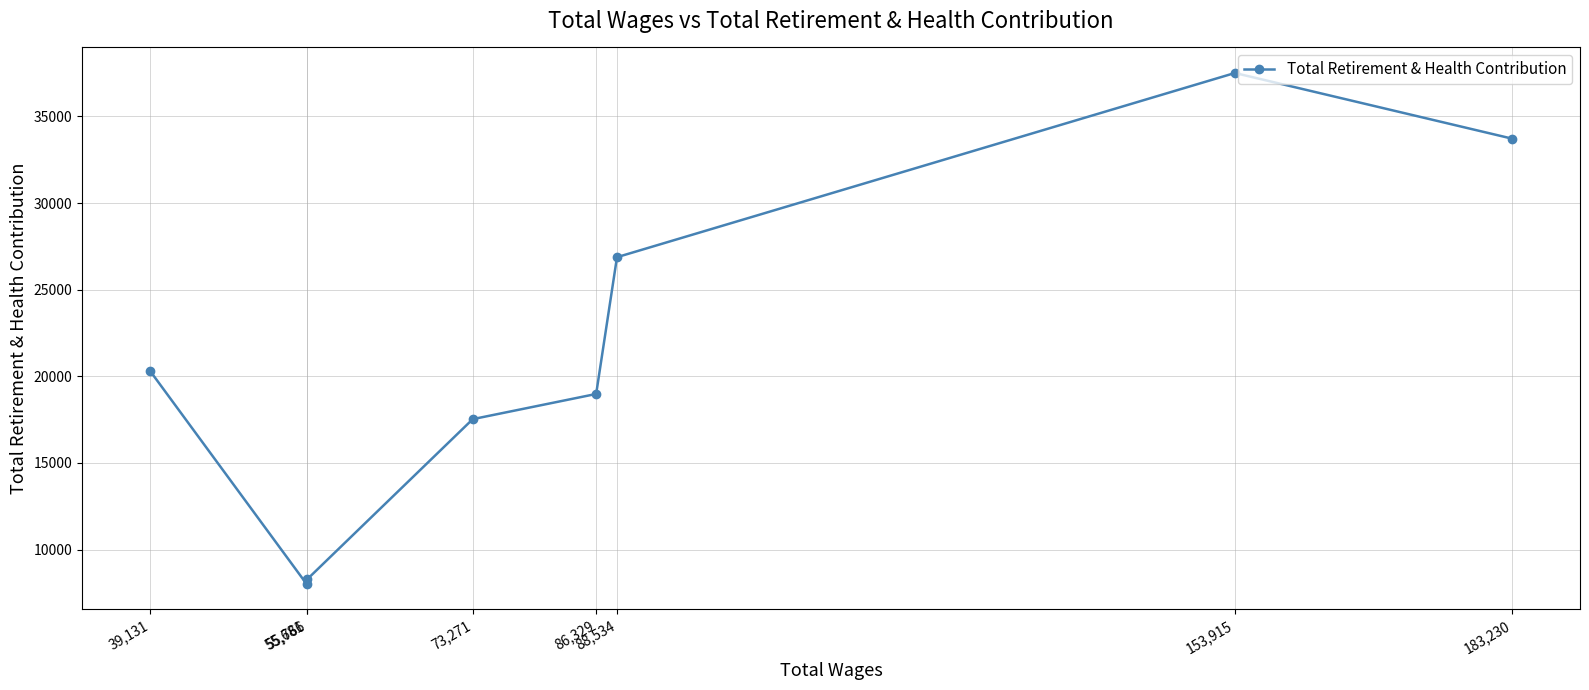

What is the minimum value shown in the chart?

8020